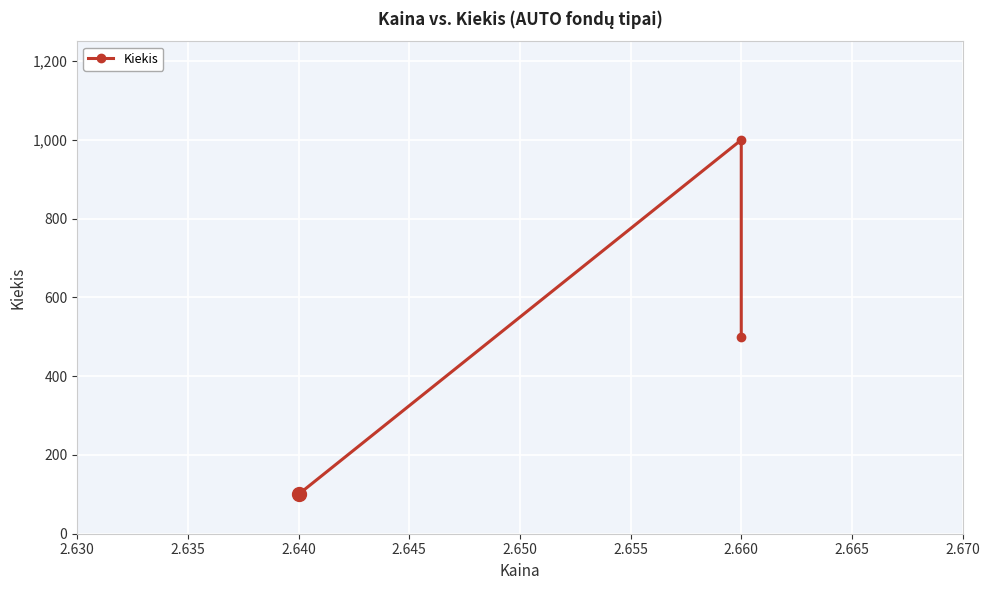

What is the value of the 1st point from the left?

100